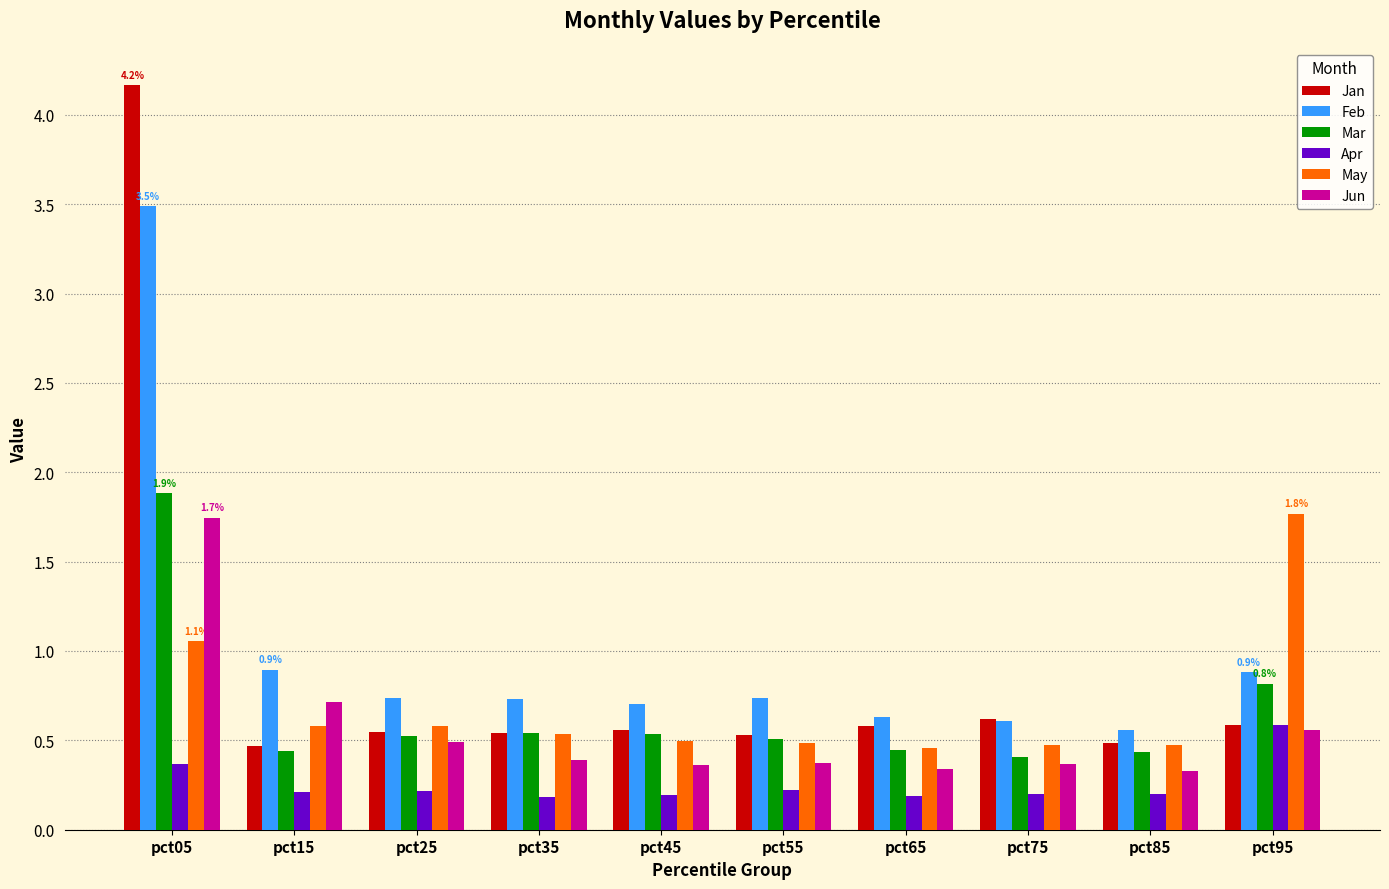

At which label is May closest to 1?

pct05